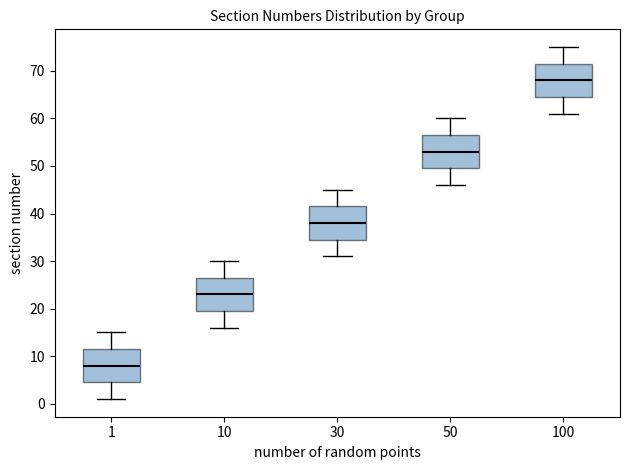

Which box's median line is the highest?

100